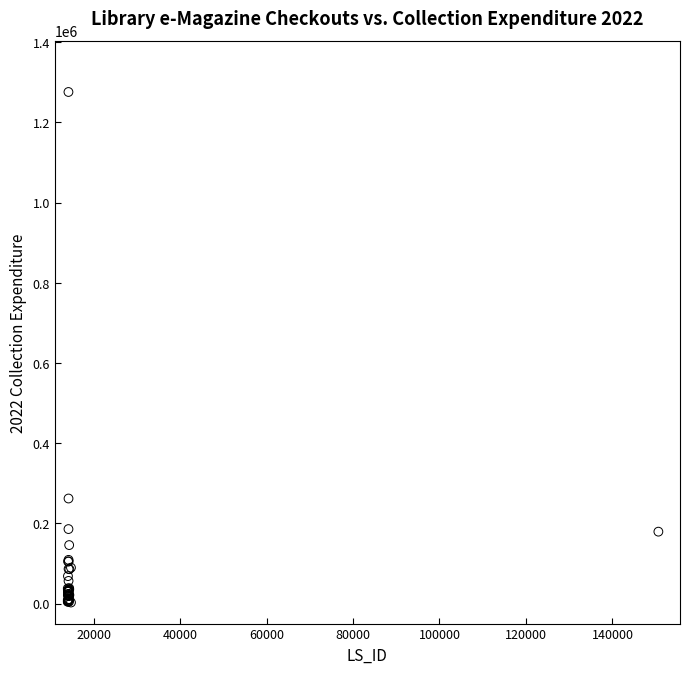

What Y value in the scatter plot is closest to 639095?

261899